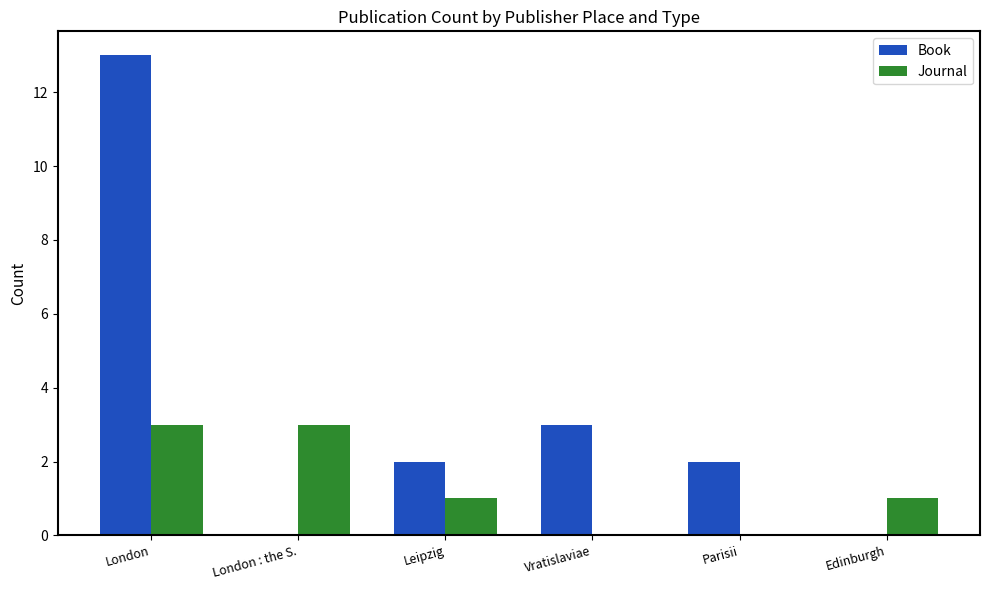

Which series has the largest range (max minus min)?

Book